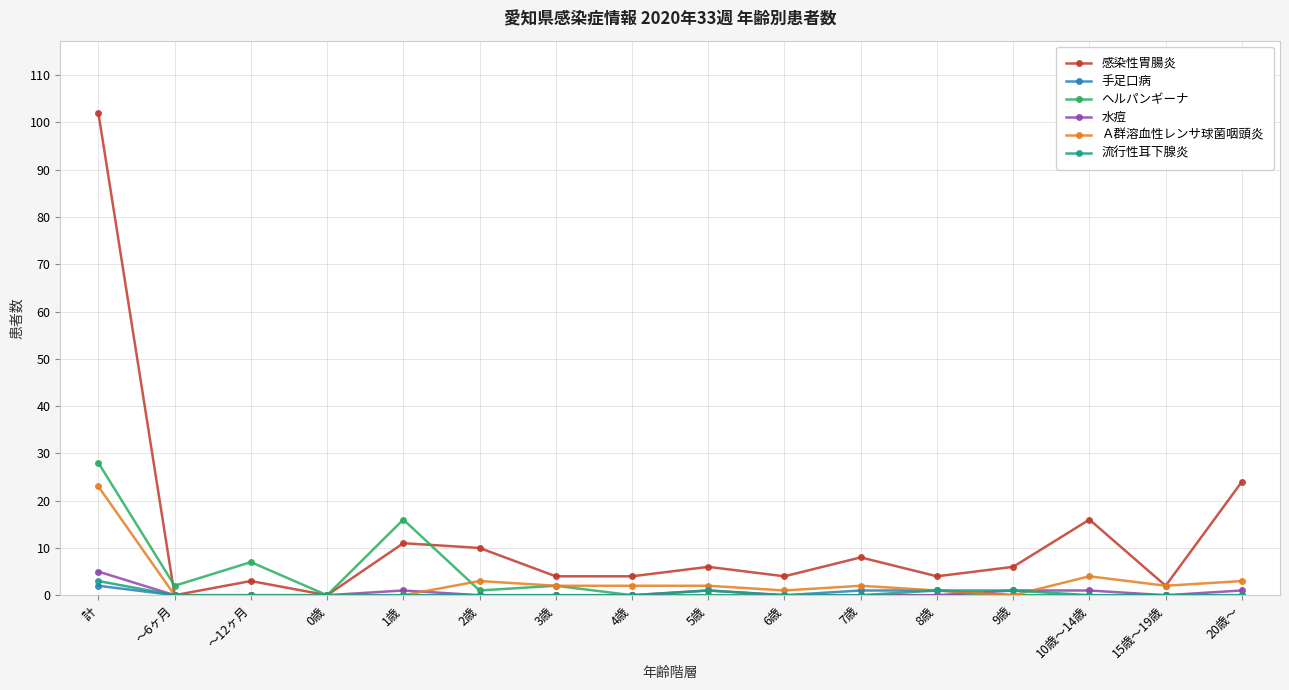

Rank the series at 計 from lowest to highest value.

手足口病, 流行性耳下腺炎, 水痘, Ａ群溶血性レンサ球菌咽頭炎, ヘルパンギーナ, 感染性胃腸炎